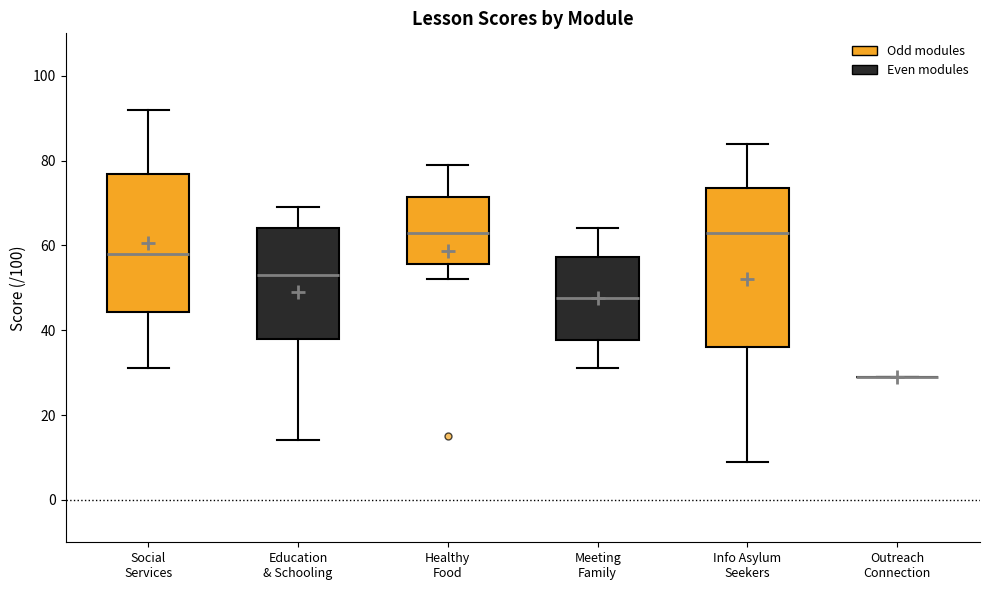

Comparing the boxes themselves (not the whiskers), which one is the tallest?

Info Asylum Seekers